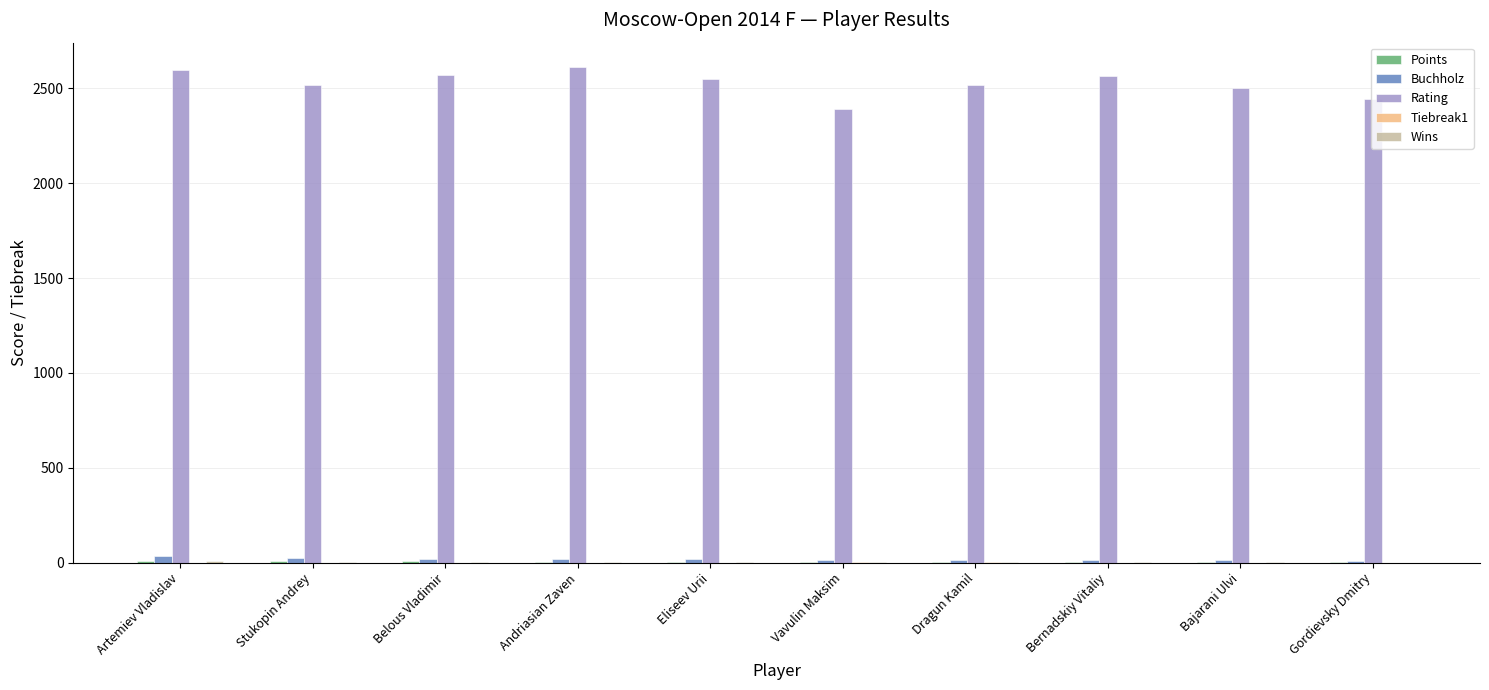

What is the greatest value displayed?

2611.0